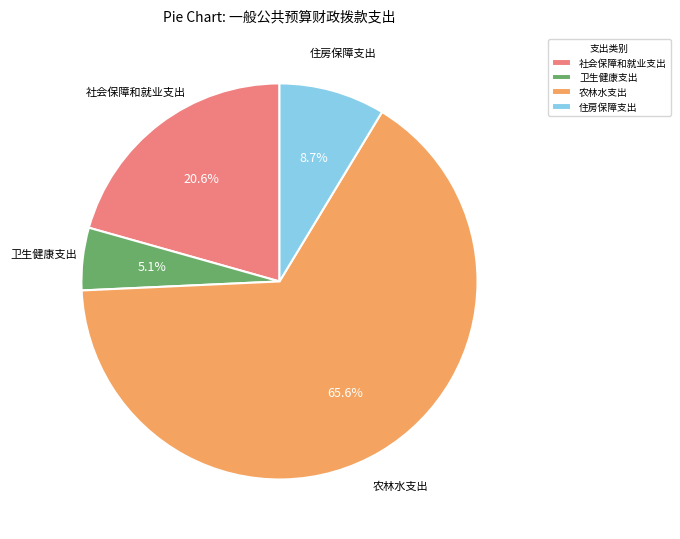

Which slice is the largest?

农林水支出